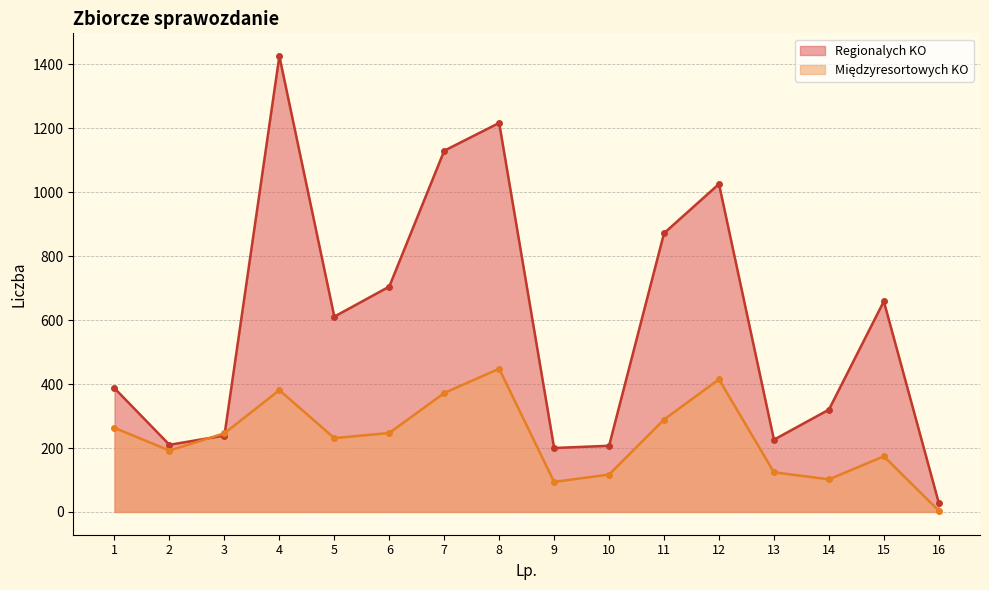

What is the difference between the maximum and second lowest values in the Regionalych KO series?

1226